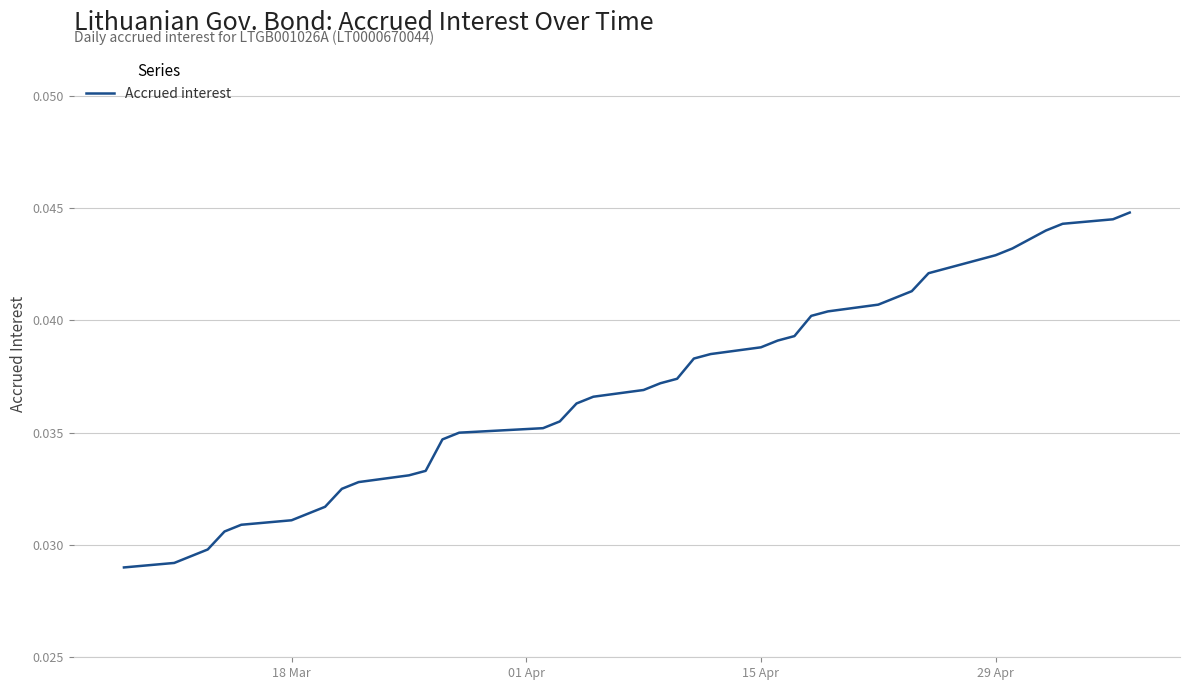

How many lines are shown in the chart?

1